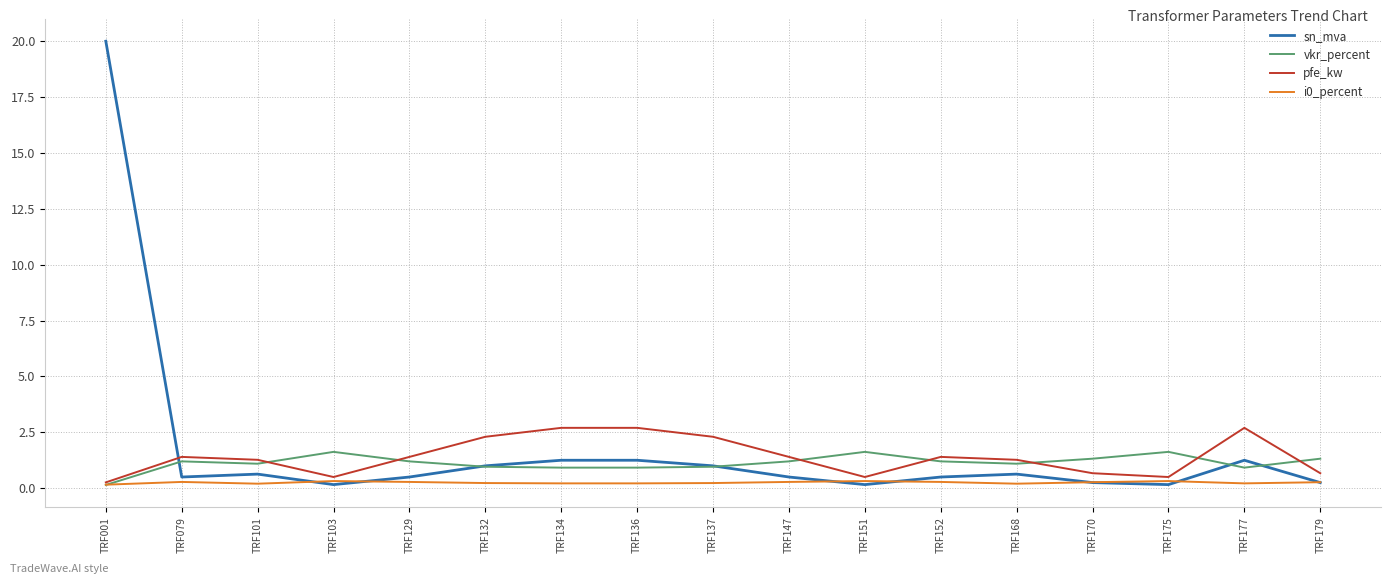

Which series has the widest spread of values?

sn_mva